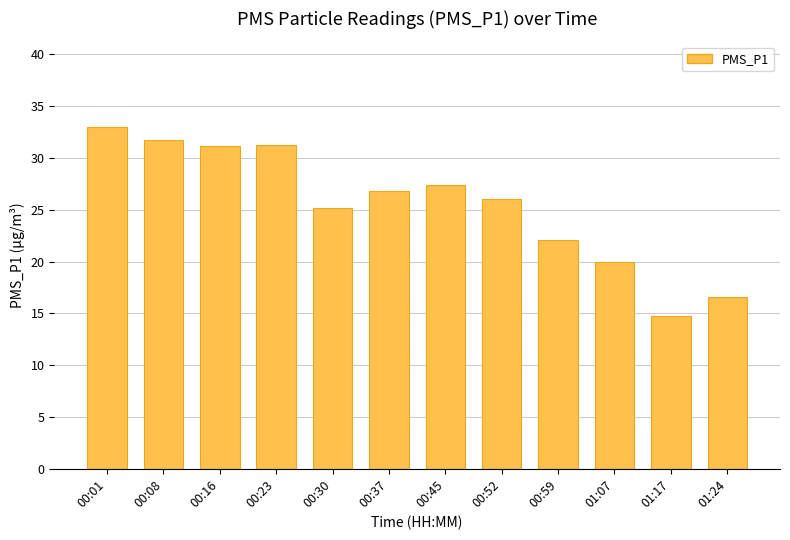

At which label is the value closest to 23?

00:59